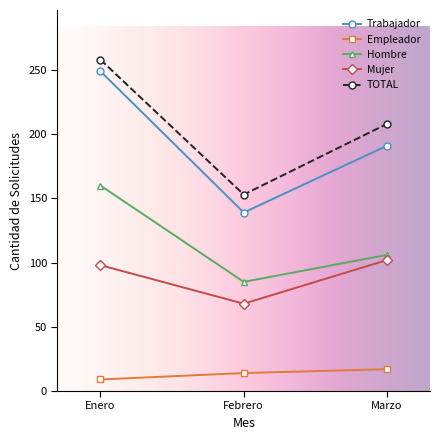

What is the approximate value of TOTAL at Marzo, to the nearest 10?

210